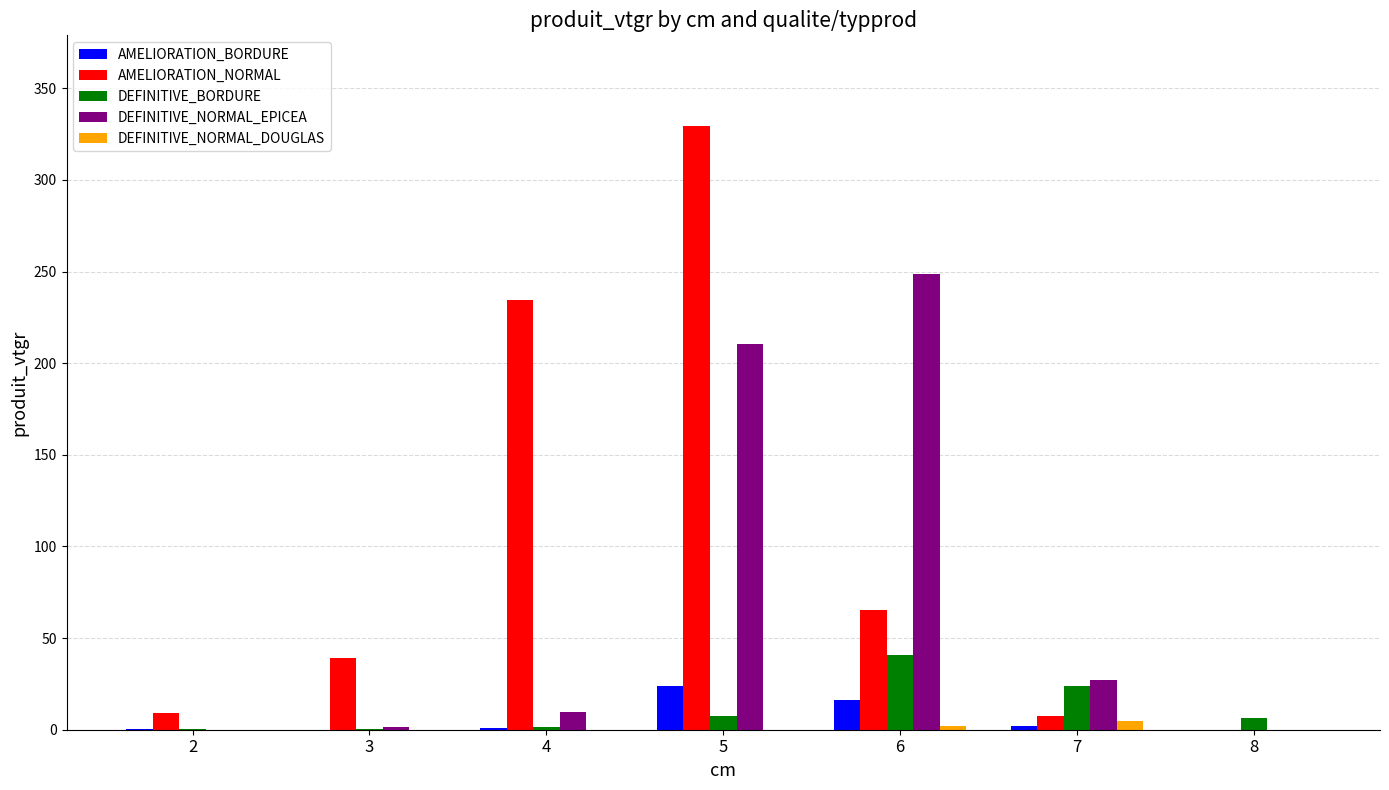

At which category is the sum across all series the highest?

5